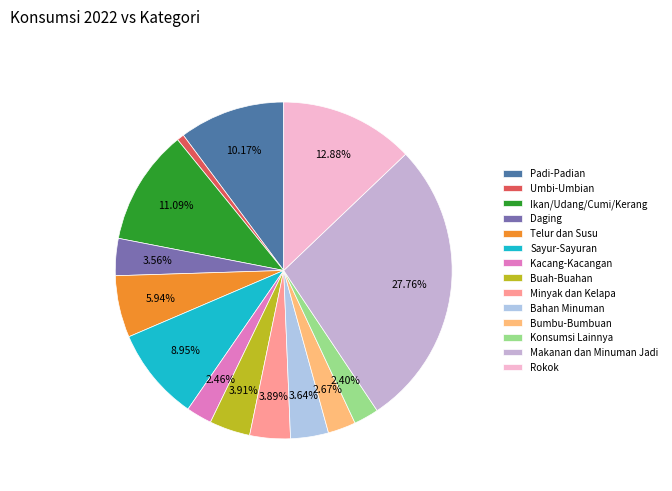

Is it true that Umbi-Umbian is 1% of the pie?

True